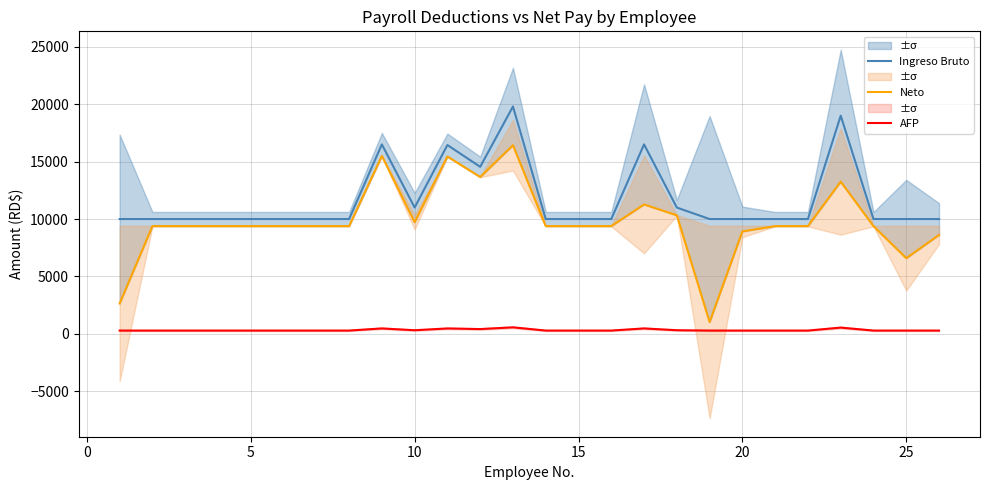

The value of Ingreso Bruto at 15 is 10000.0. True or false?

True